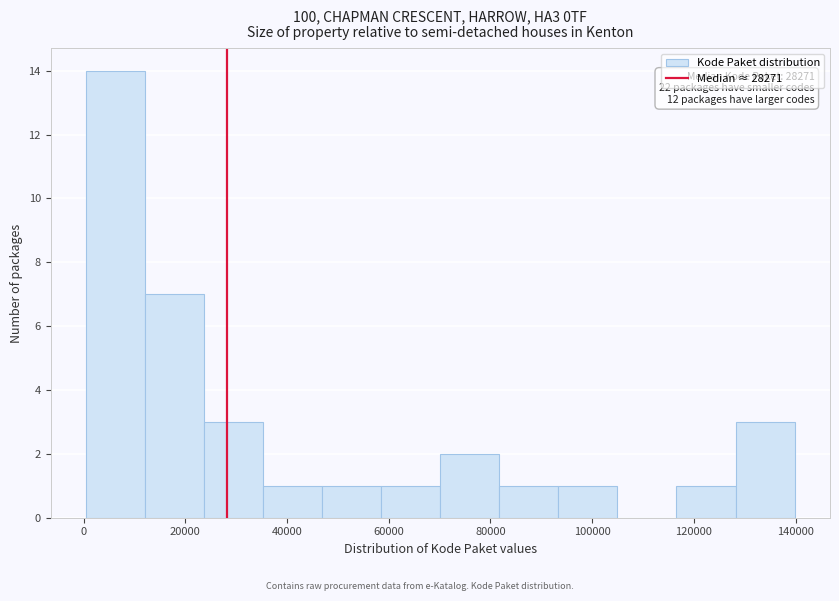

Which range on the x-axis has the tallest bar?

0 to 12000